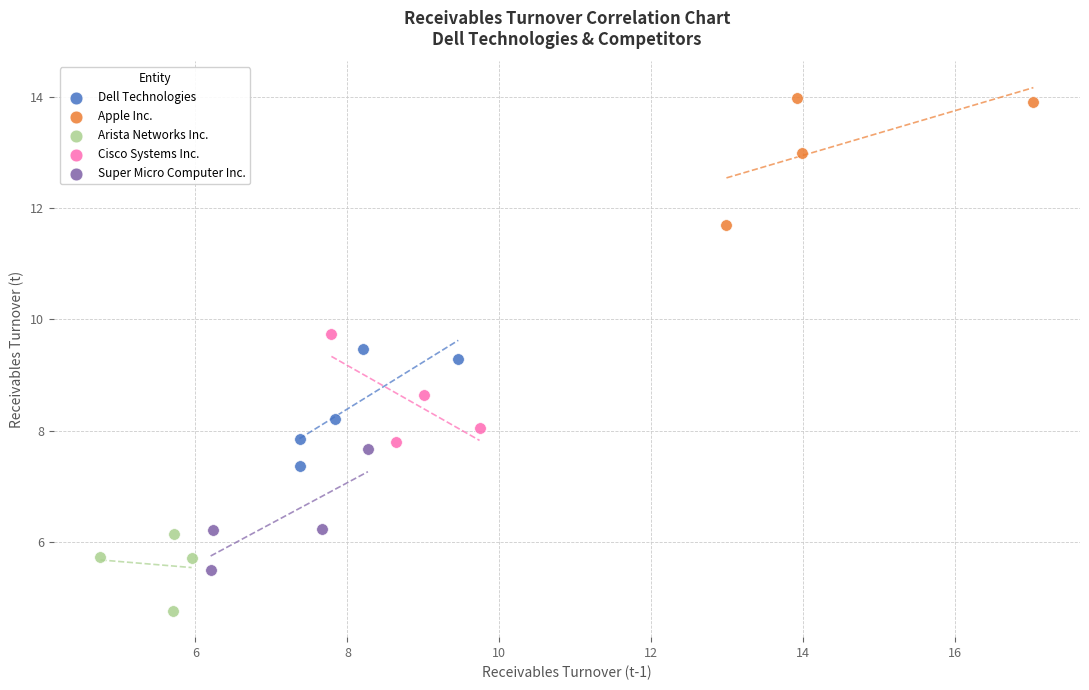

Which series contains the highest Y value?

Apple Inc.